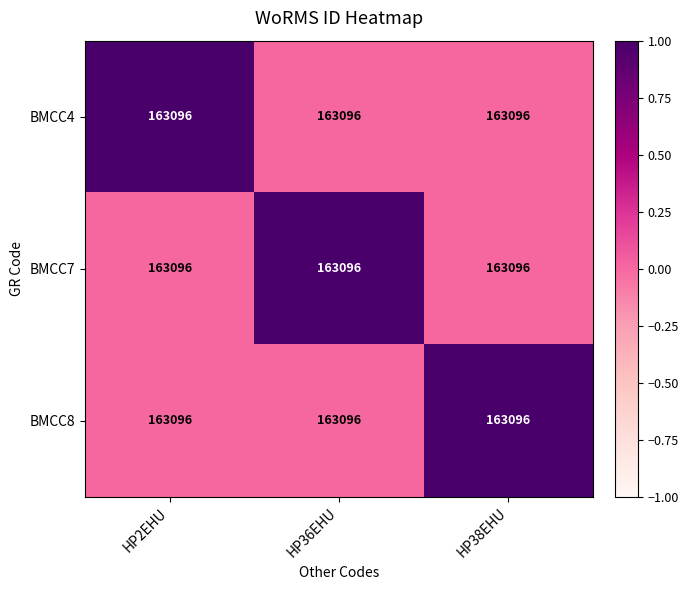

Which category has the lowest value across all series?

HP36EHU